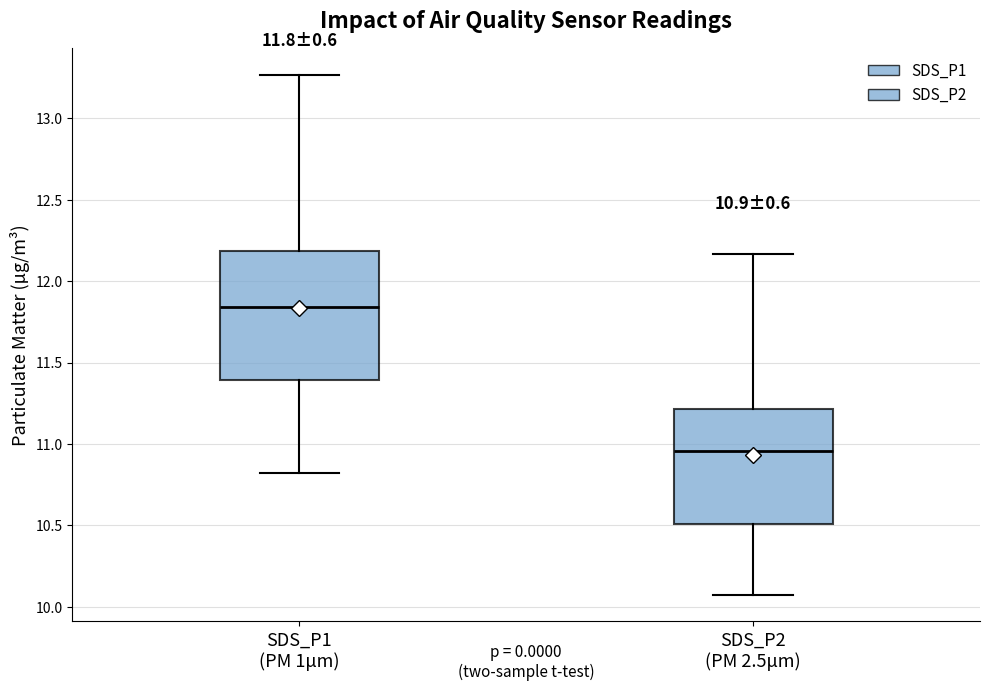

Comparing the boxes themselves (not the whiskers), which one is the tallest?

SDS_P1 (PM 1μm)